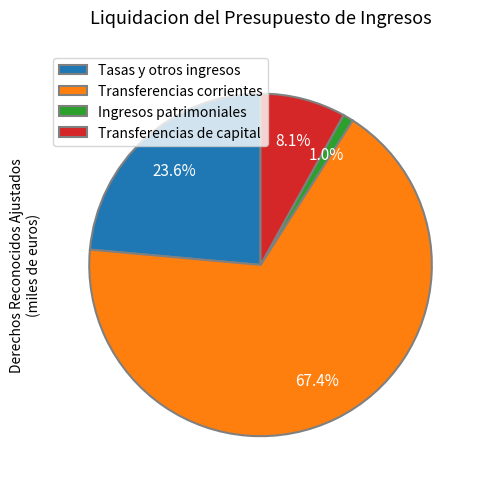

How many segments does this pie chart have?

4